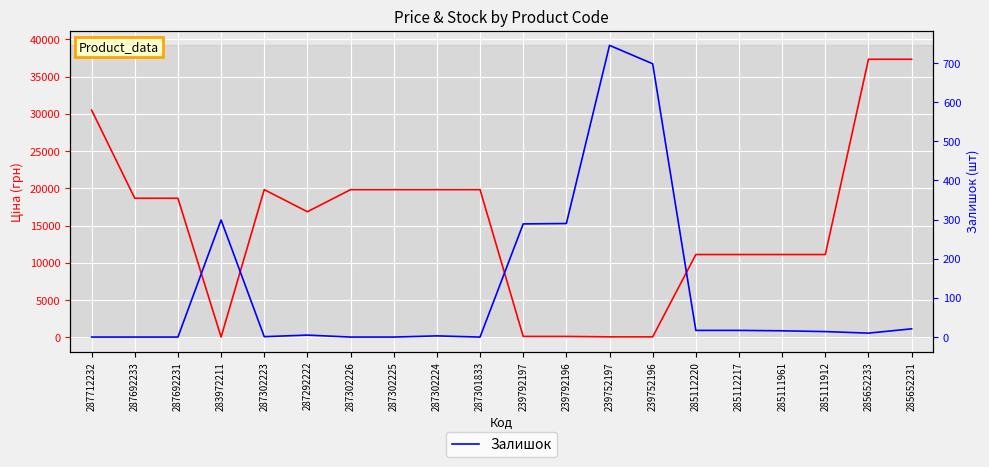

True or false: Ціна has more than 0 interior local peaks.

True